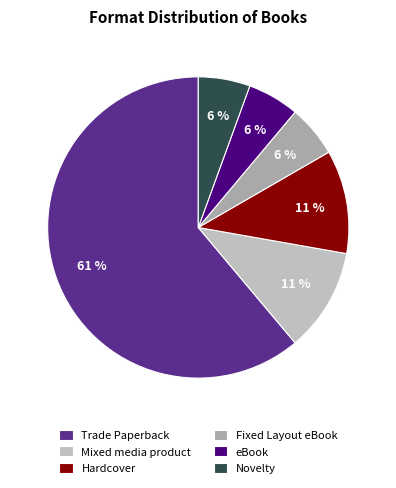

What is the total percentage of Hardcover and Fixed Layout eBook?

15.8%